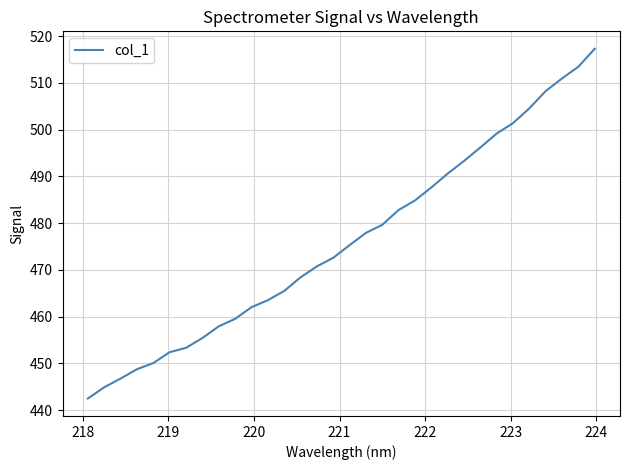

What is the difference between the maximum and minimum values?

74.8